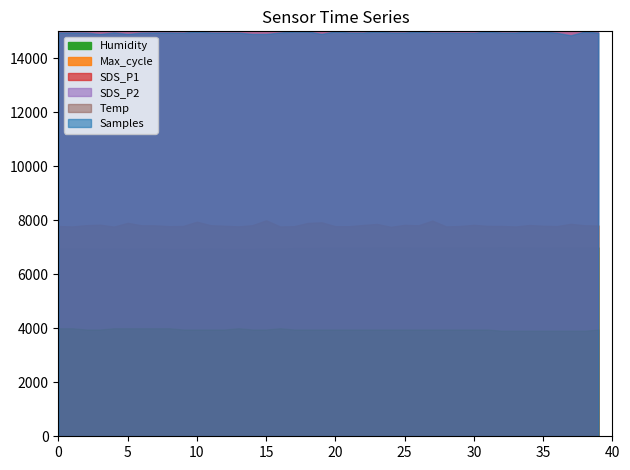

What is the difference between the SDS_P1 values at 16 and 27?

0.3